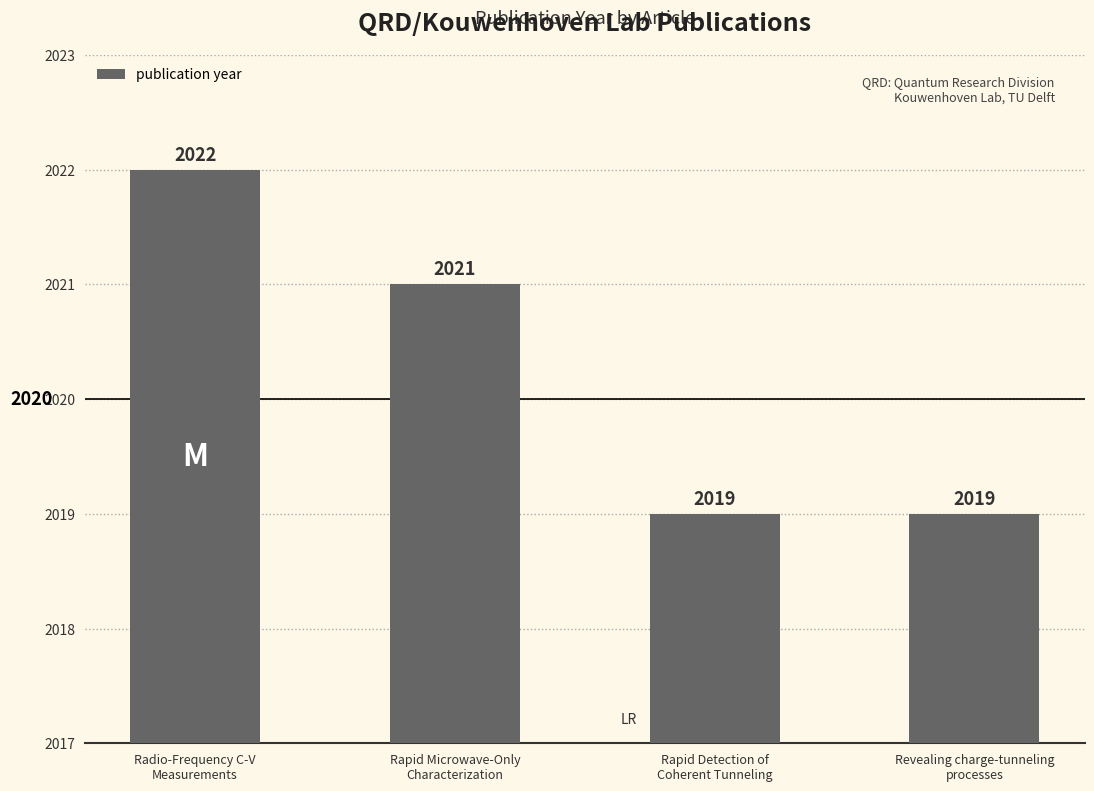

Are the bars grouped side by side (vs. stacked)?

No